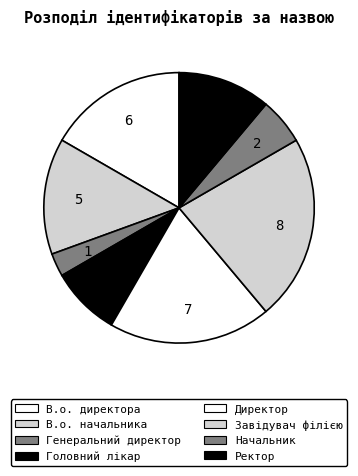

What is the total percentage of В.о. директора and В.о. начальника?

30.6%